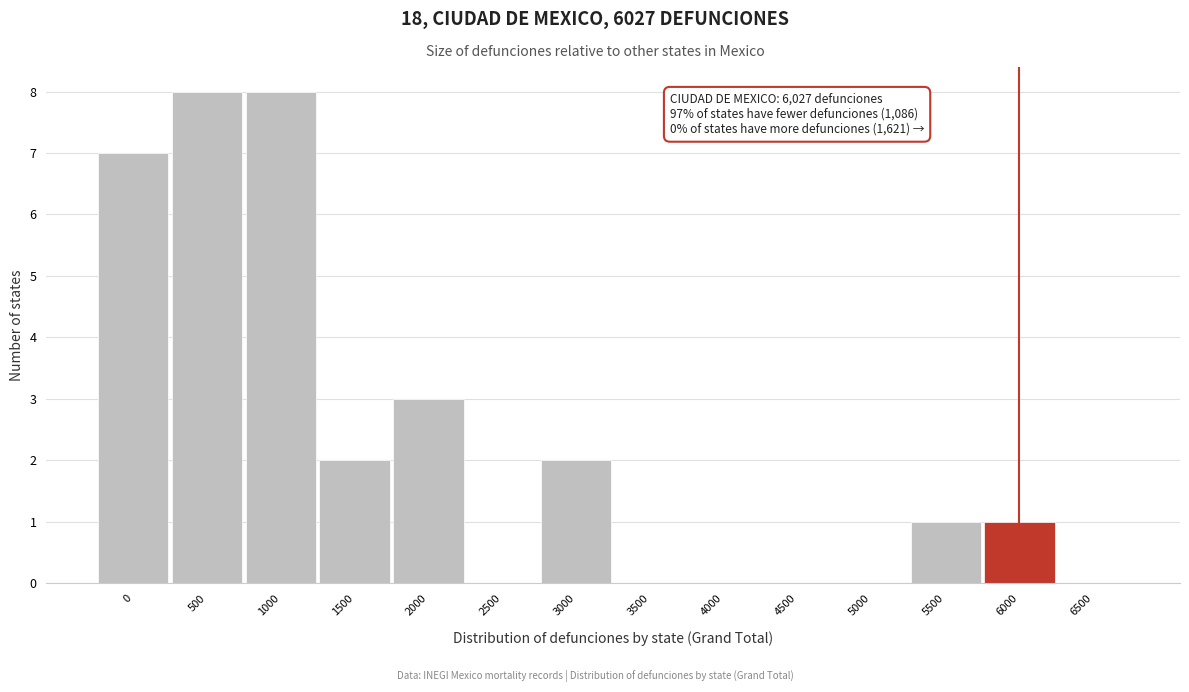

Reading right to left, transcribe all the data shown in this chart.

6500=0	6000=1	5500=1	5000=0	4500=0	4000=0	3500=0	3000=2	2500=0	2000=3	1500=2	1000=8	500=8	0=7